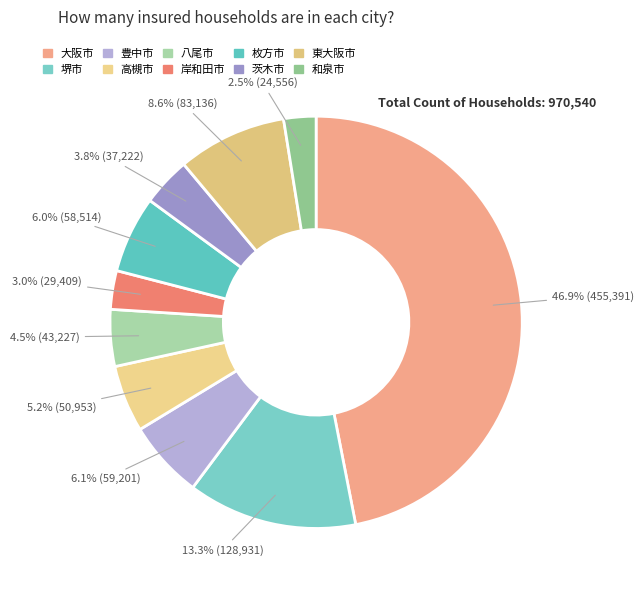

Is the sum of 八尾市 and 豊中市 greater than half?

No